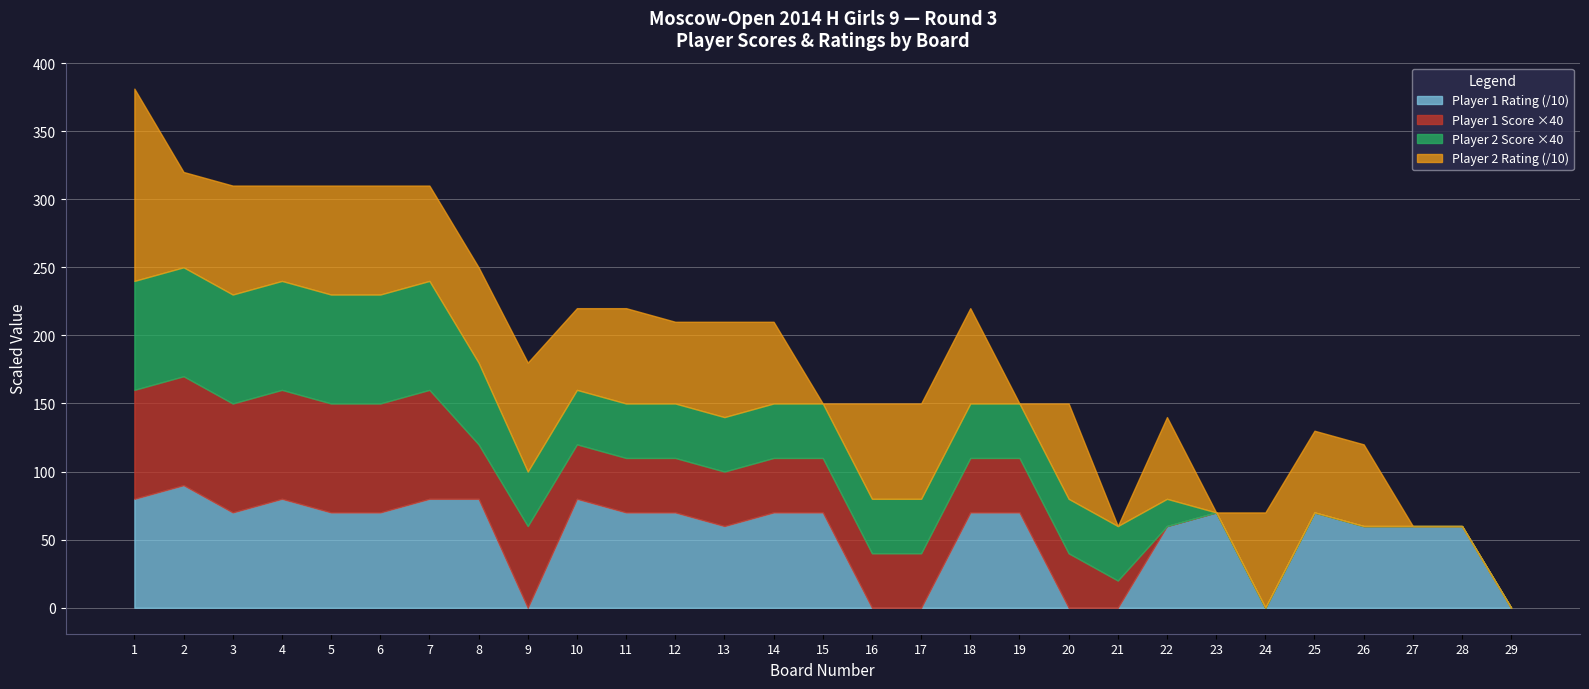

How many data points in Player 1 Rating are less than 700?

12